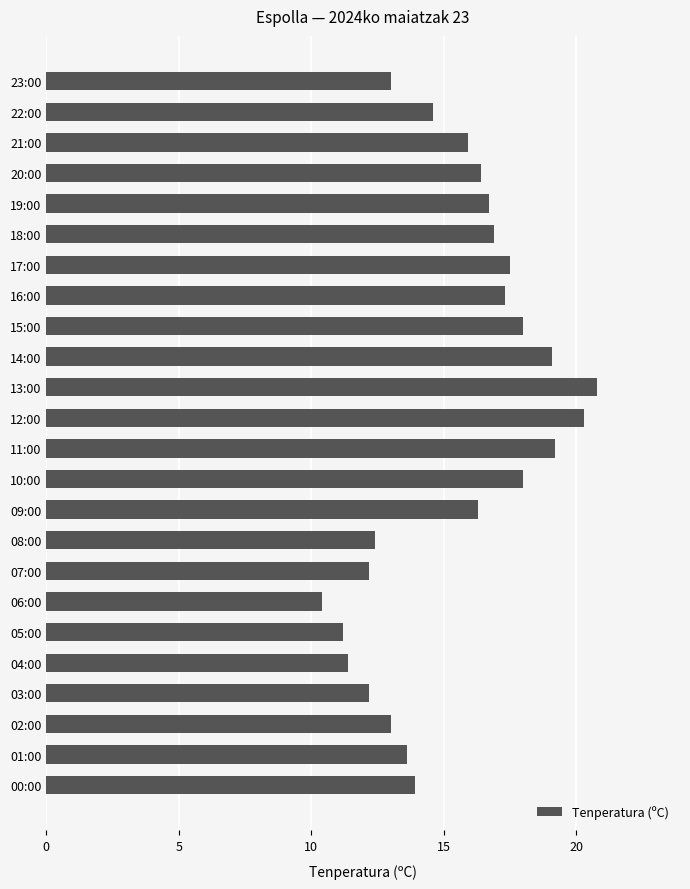

What is the minimum value shown in the chart?

10.4